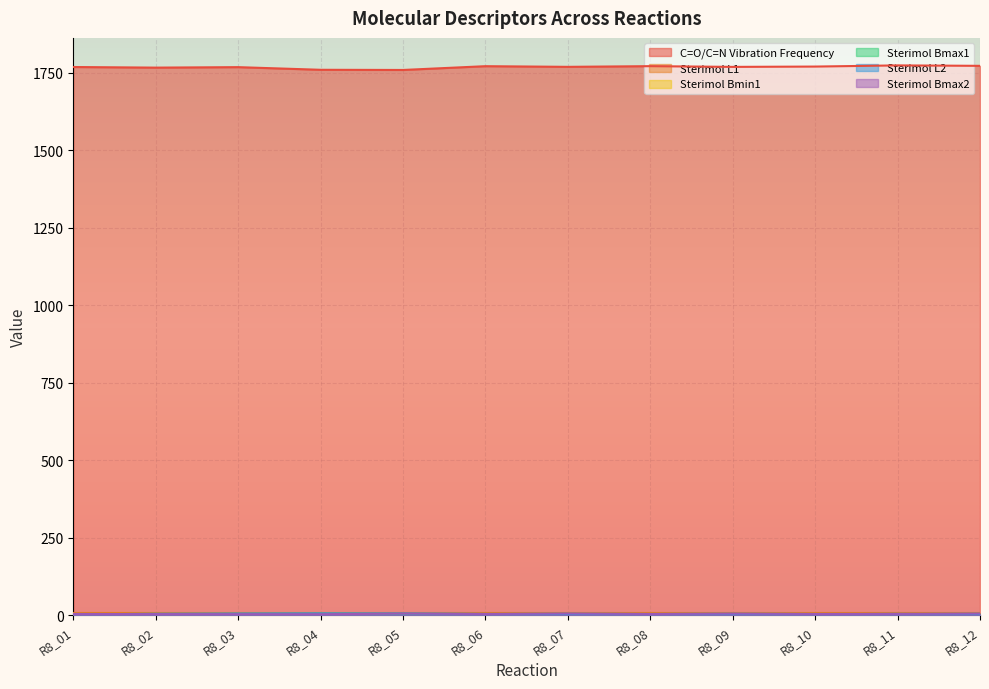

Reading left to right, extract all data points from this chart.

C=O/C=N Vibration Frequency: R8_01=1769.0	R8_02=1767.0	R8_03=1768.5	R8_04=1760.0	R8_05=1759.5	R8_06=1771.7	R8_07=1769.5	R8_08=1771.8	R8_09=1769.4	R8_10=1770.4	R8_11=1774.2	R8_12=1772.8
Sterimol L1: R8_01=8.1	R8_02=8.1	R8_03=8.0	R8_04=8.0	R8_05=8.0	R8_06=8.1	R8_07=8.0	R8_08=8.1	R8_09=8.0	R8_10=8.1	R8_11=8.1	R8_12=8.0
Sterimol Bmin1: R8_01=2.5	R8_02=2.4	R8_03=2.5	R8_04=1.7	R8_05=1.7	R8_06=2.4	R8_07=1.7	R8_08=2.4	R8_09=1.7	R8_10=2.5	R8_11=2.4	R8_12=1.7
Sterimol Bmax1: R8_01=4.8	R8_02=4.8	R8_03=4.8	R8_04=5.4	R8_05=5.4	R8_06=4.8	R8_07=5.4	R8_08=4.8	R8_09=5.4	R8_10=4.8	R8_11=4.8	R8_12=5.4
Sterimol L2: R8_01=3.4	R8_02=5.6	R8_03=6.5	R8_04=6.9	R8_05=6.4	R8_06=4.9	R8_07=3.4	R8_08=4.7	R8_09=3.4	R8_10=4.0	R8_11=5.2	R8_12=3.4
Sterimol Bmax2: R8_01=5.0	R8_02=4.4	R8_03=4.1	R8_04=4.0	R8_05=6.2	R8_06=5.0	R8_07=6.5	R8_08=5.0	R8_09=6.3	R8_10=5.0	R8_11=5.2	R8_12=6.4